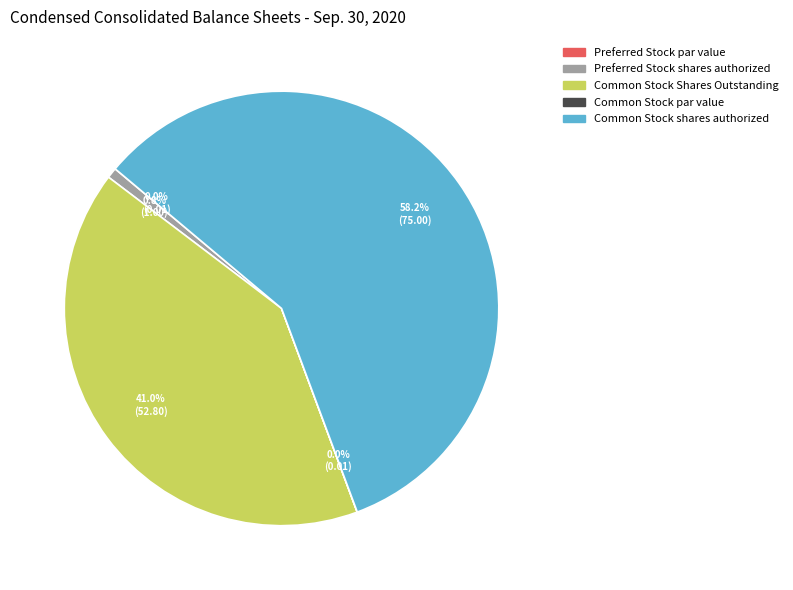

Which category accounts for the majority?

Common Stock shares authorized